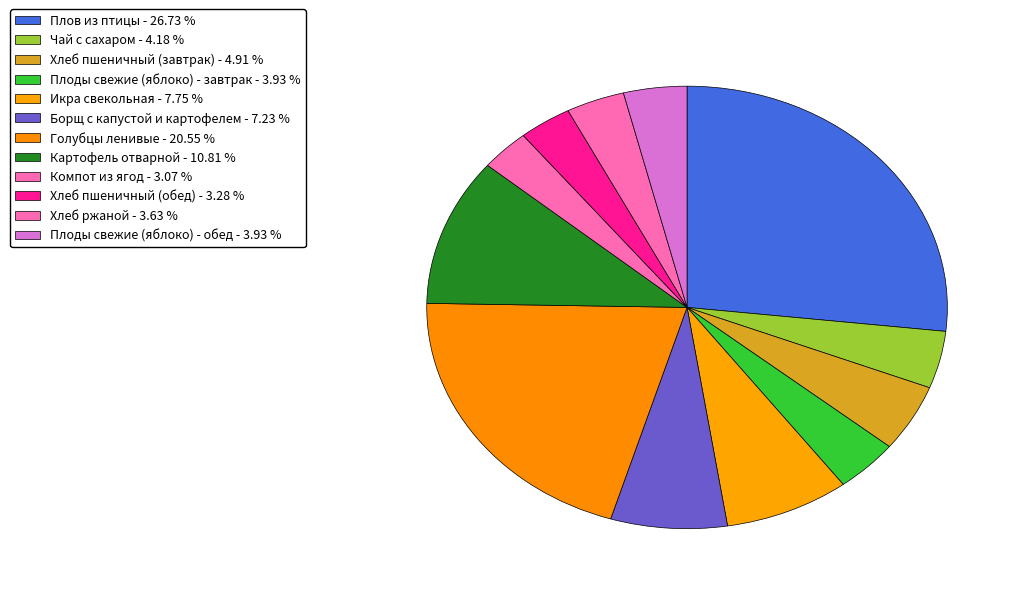

What is the change in value from Борщ с капустой и картофелем to Хлеб ржаной?

-51.8